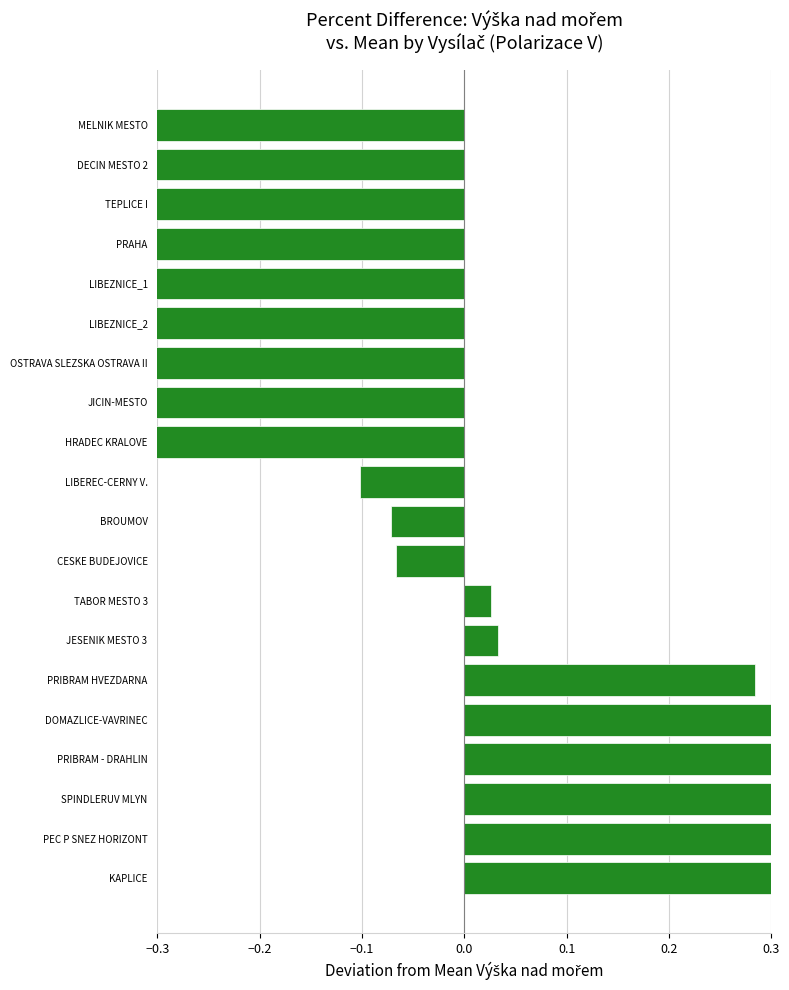

True or false: the data shows -0.1 at HRADEC KRALOVE.

False